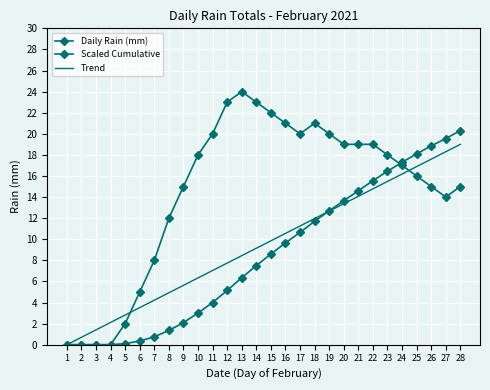

True or false: Daily Rain (mm) has more than 0 interior local peaks.

True